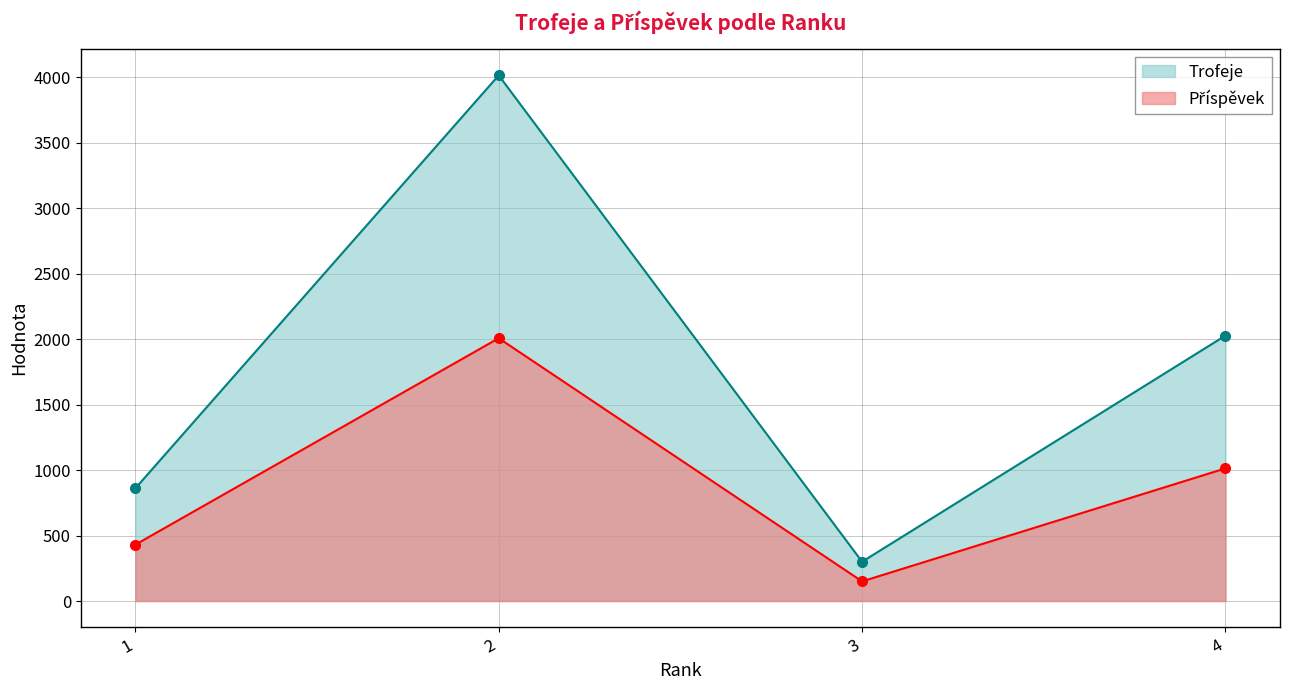

Which series has the largest range (max minus min)?

Trofeje